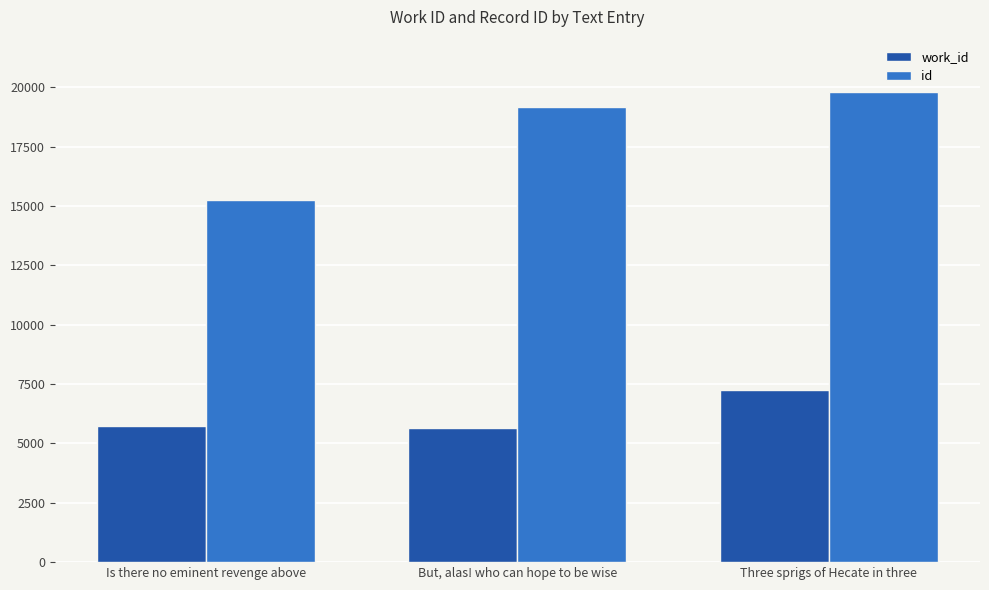

Are the bars horizontal?

No